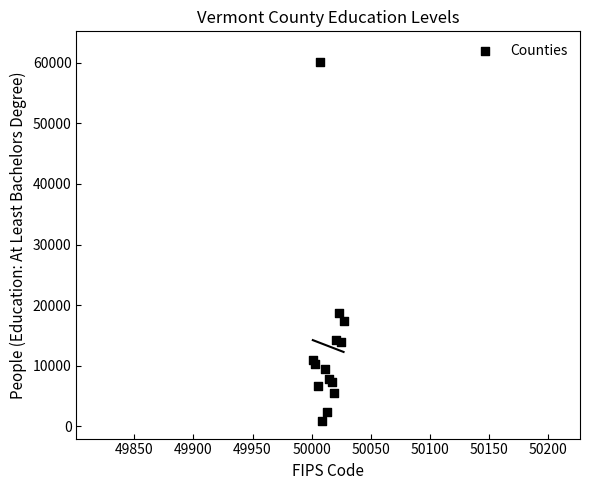

What Y value in the scatter plot is closest to 30535?

18765